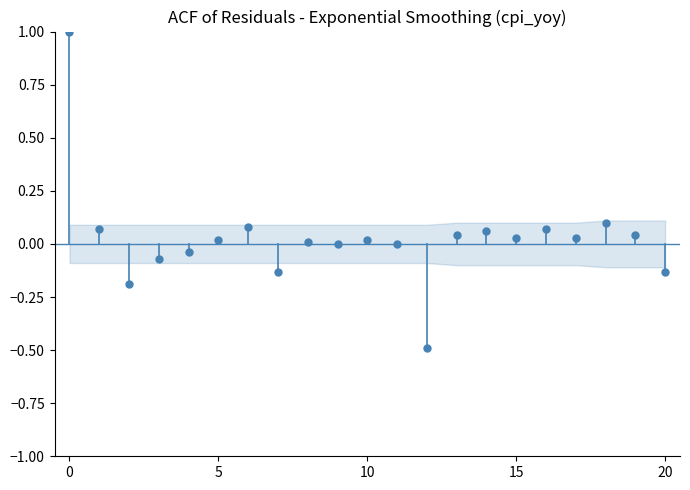

What is the range of Y values (max minus min)?

1.5